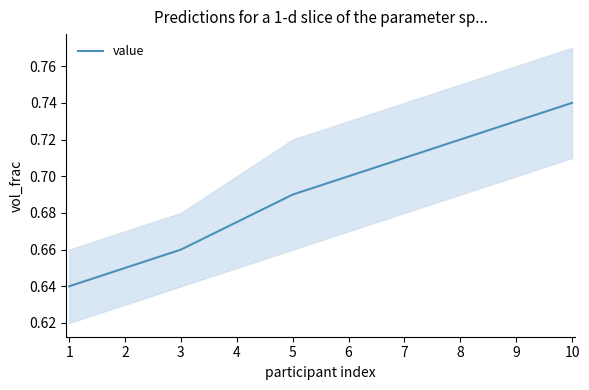

What value does the data have at 10?

0.7